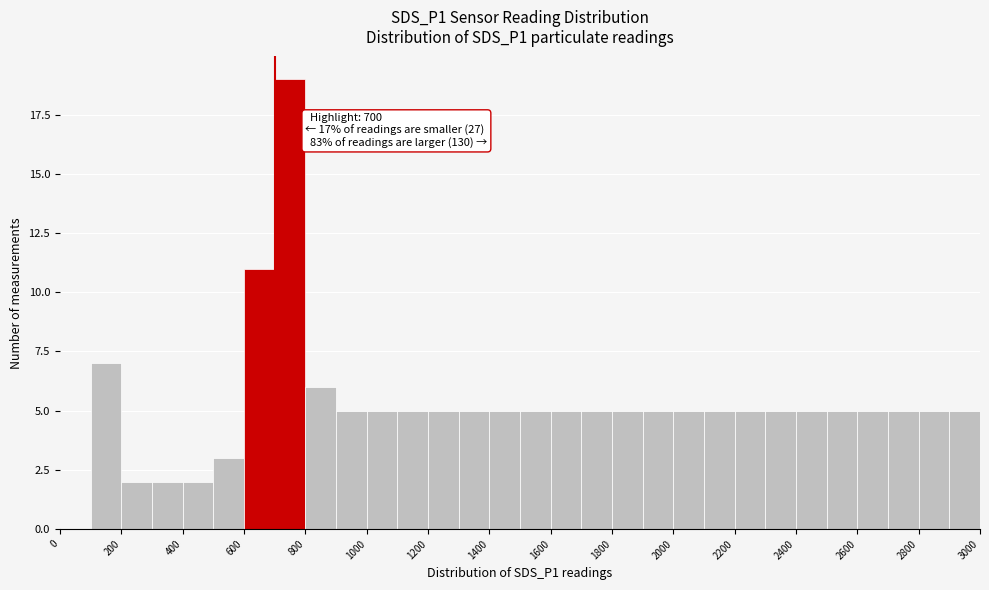

Which range on the x-axis has the tallest bar?

700 to 800